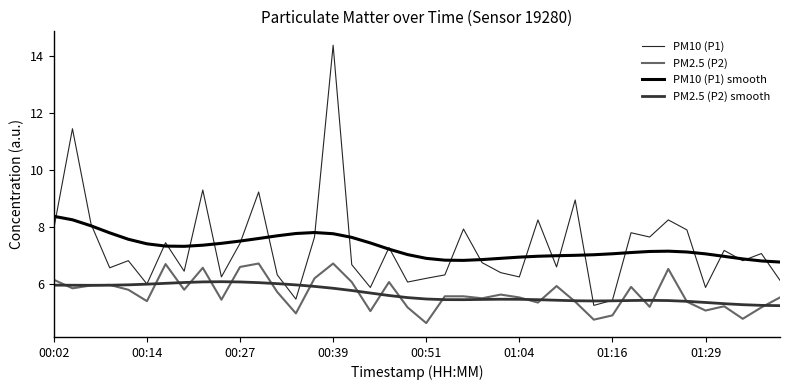

How many lines are shown in the chart?

4